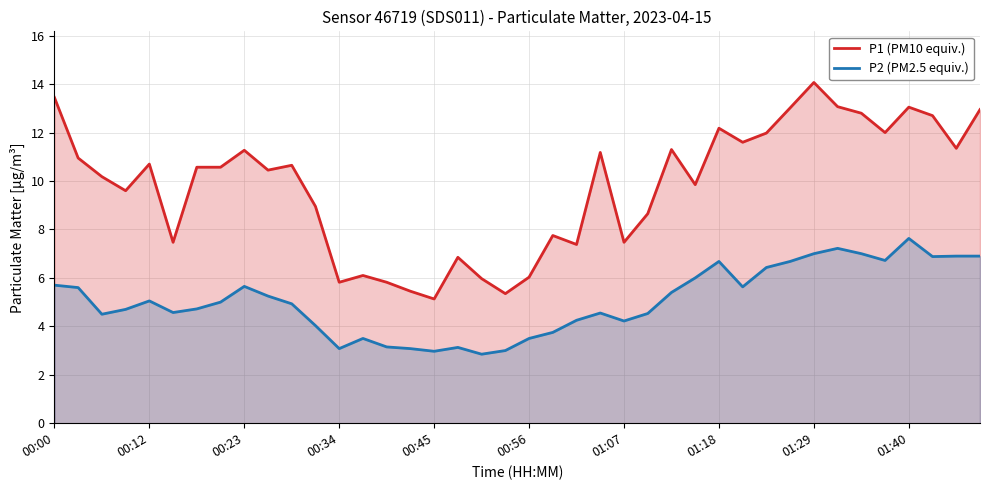

The P2 (PM2.5 equiv.) series shows 7.9 at 26. True or false?

False